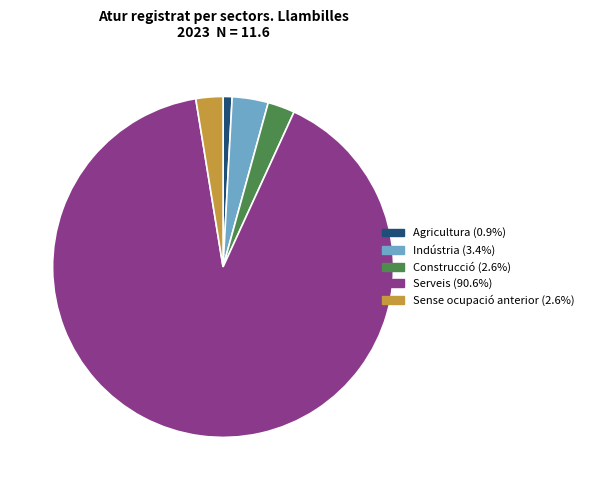

Is there a majority slice in this chart?

Yes